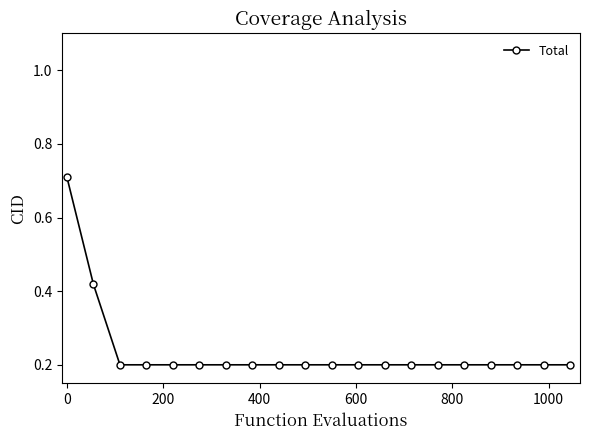

What is the value of the 7th point from the left?

0.2